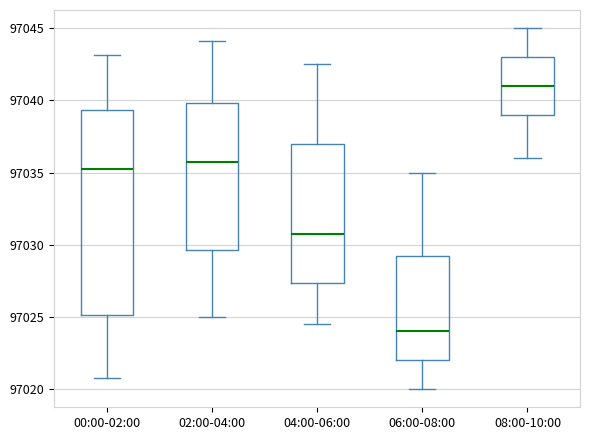

Which box has the lowest median line?

06:00-08:00